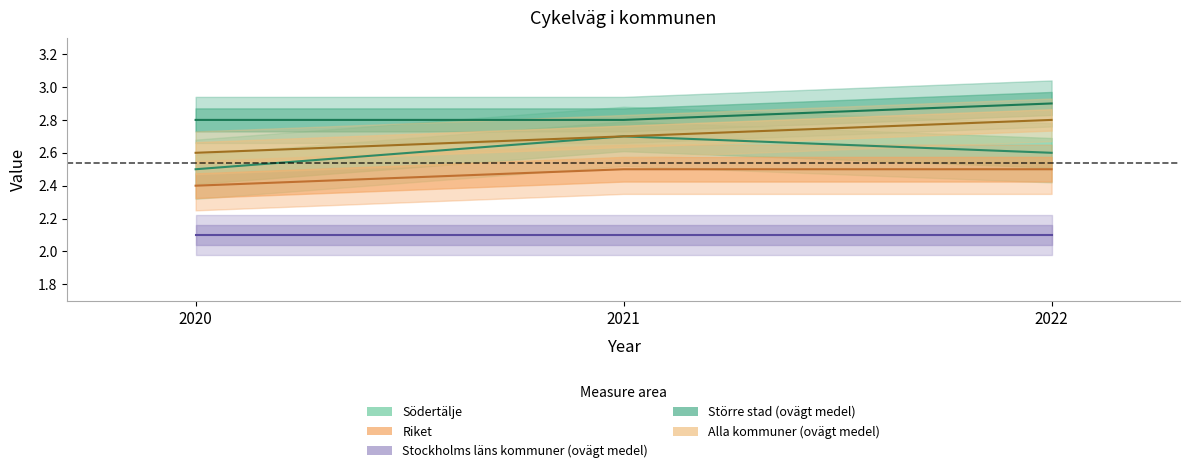

The value of Södertälje at 2022 is 2.6. True or false?

True